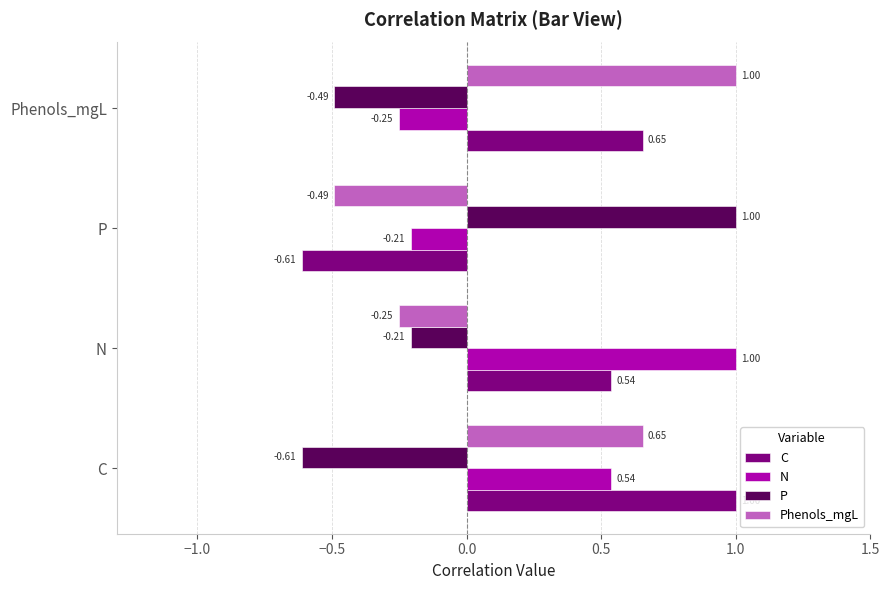

At which category is the sum across all series the highest?

C